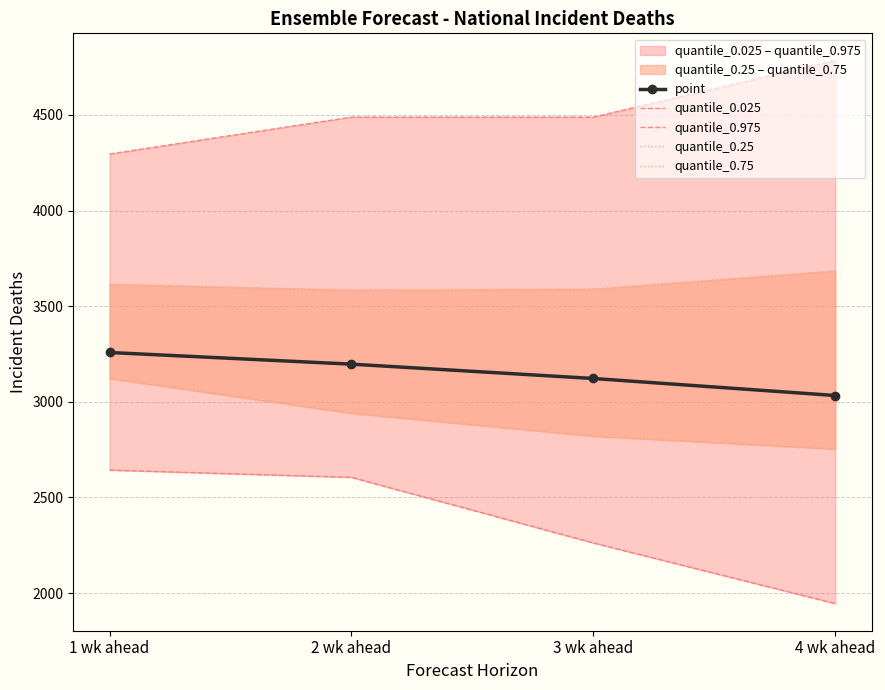

Is this an area chart (filled region under the line)?

No